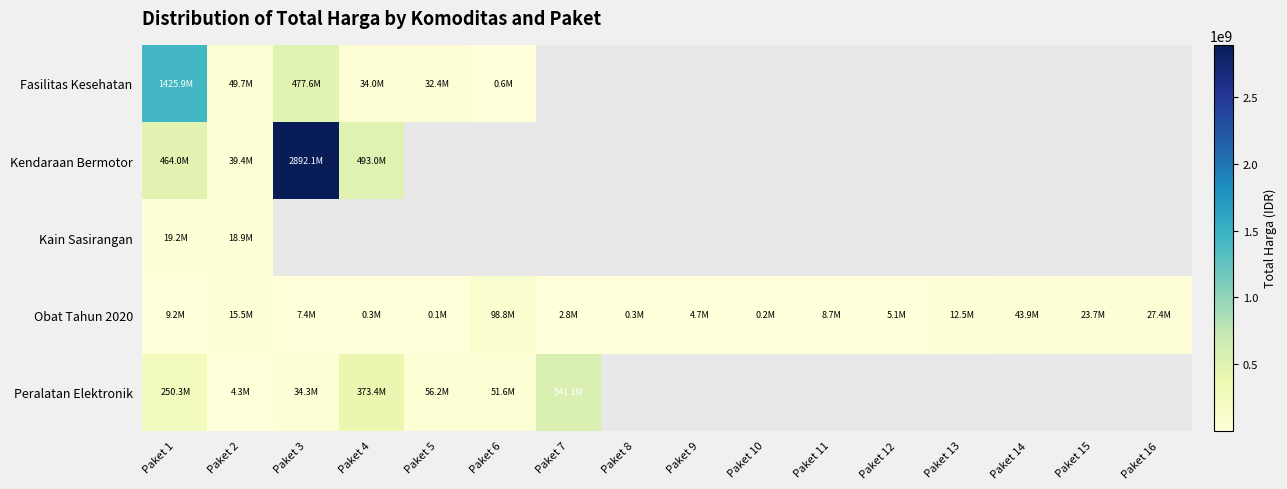

The value of Peralatan Elektronik at Paket 4 is 670175650.6. True or false?

False